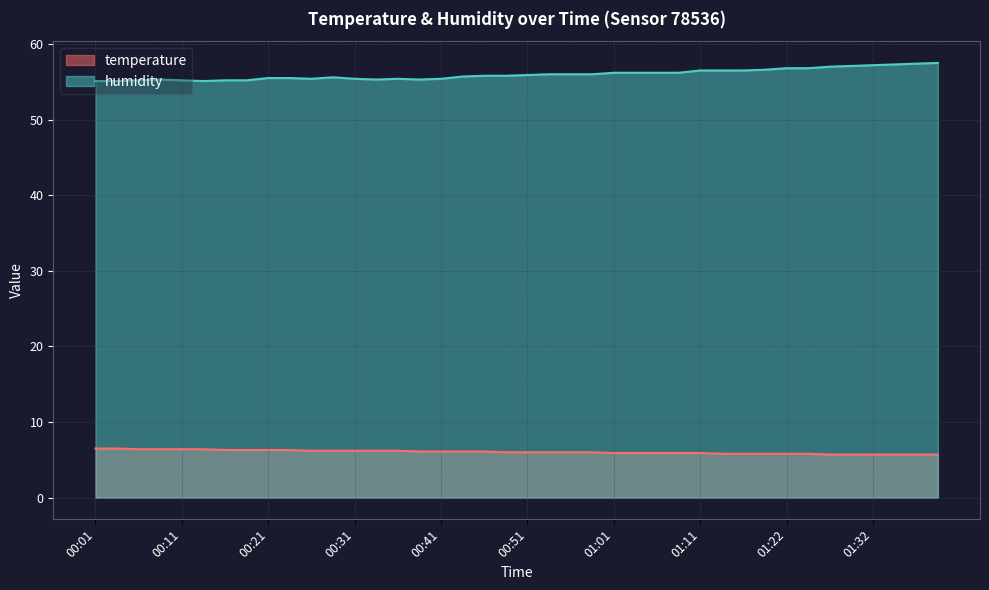

Which series changed the most between 00:21 and 00:48?

temperature